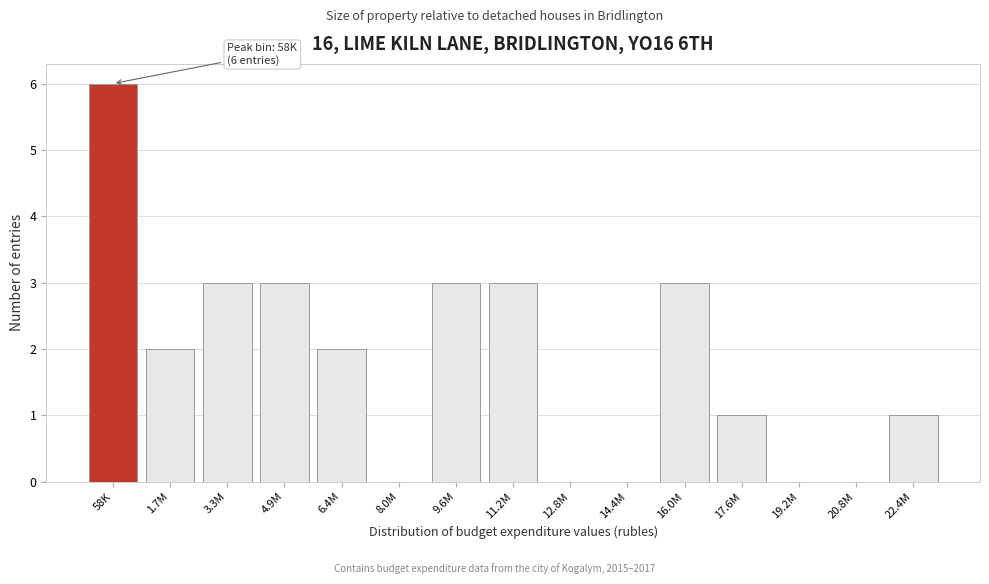

Reading left to right, transcribe all the data shown in this chart.

58K=6	1.7M=2	3.3M=3	4.9M=3	6.4M=2	8.0M=0	9.6M=3	11.2M=3	12.8M=0	14.4M=0	16.0M=3	17.6M=1	19.2M=0	20.8M=0	22.4M=1